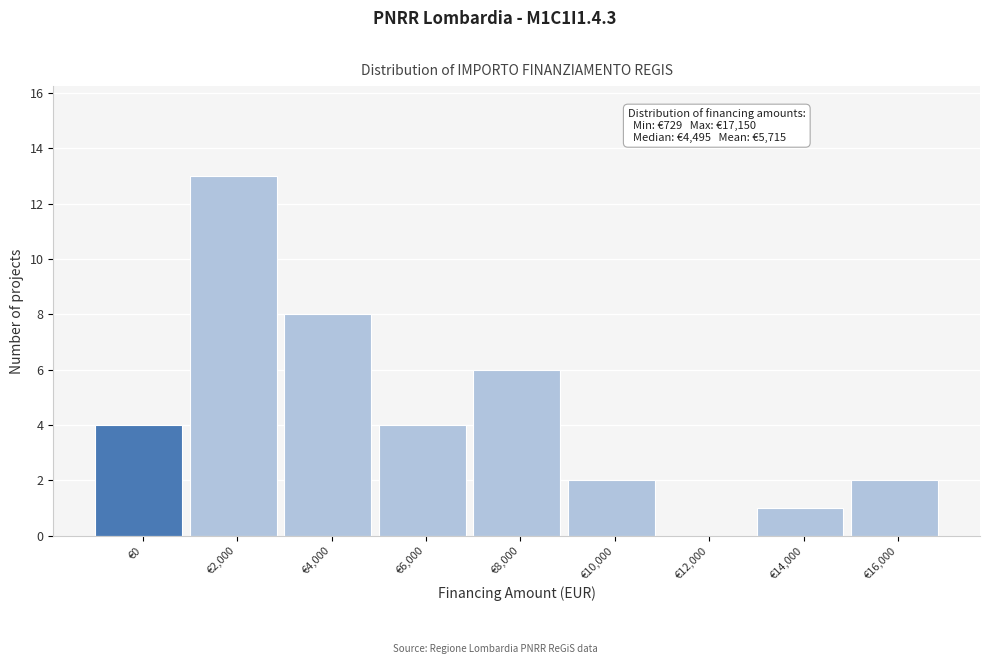

Reading right to left, list all the values displayed in this chart.

€16,000=2	€14,000=1	€12,000=0	€10,000=2	€8,000=6	€6,000=4	€4,000=8	€2,000=13	€0=4